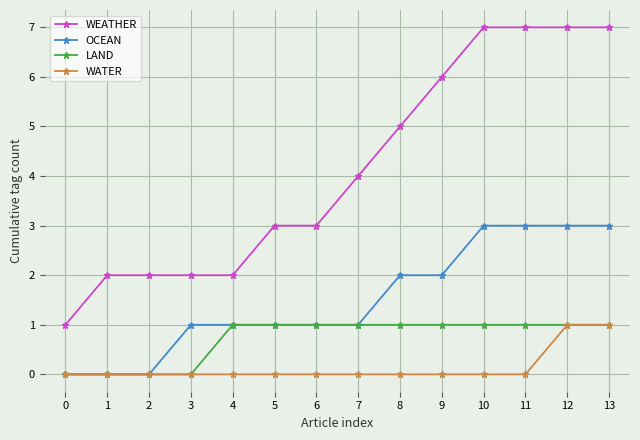

What is the total value across all series at 9?

9